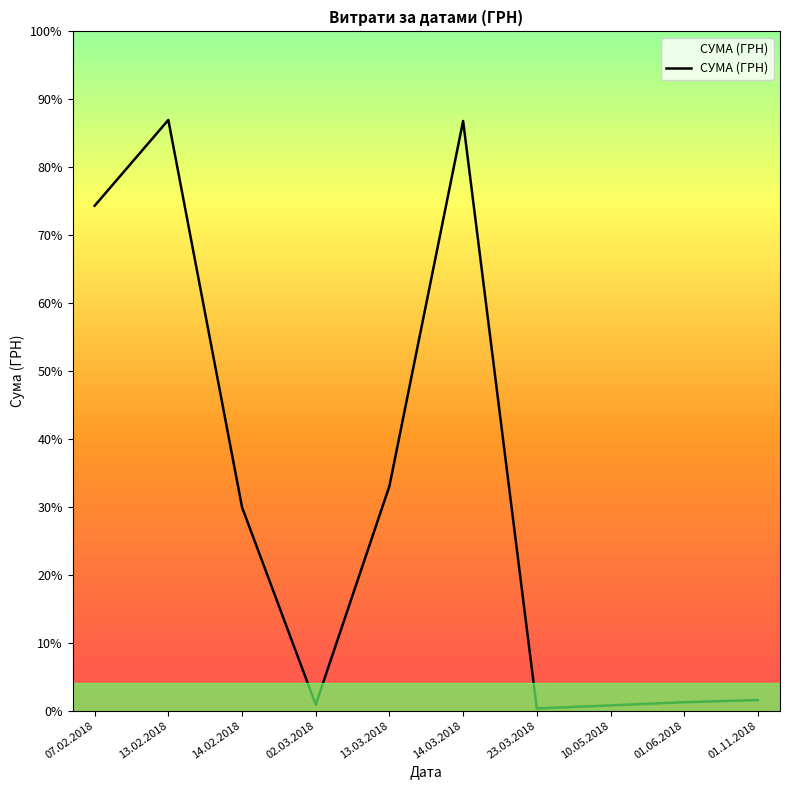

How many points are lower than both their immediate neighbors (excluding endpoints)?

2